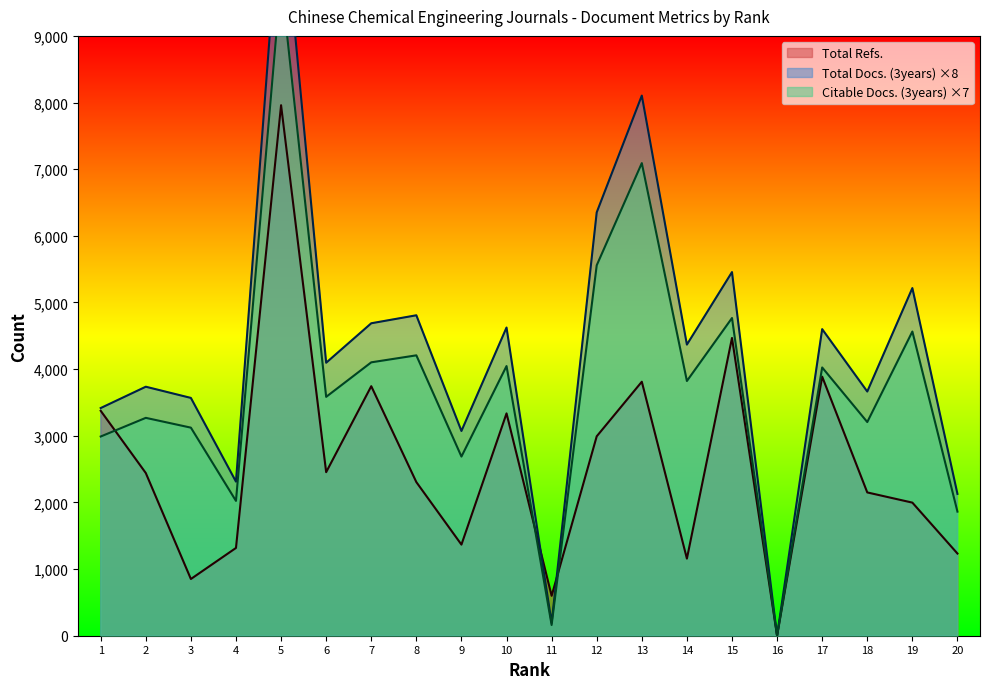

At which label does Total Docs. (3years) reach its minimum?

16